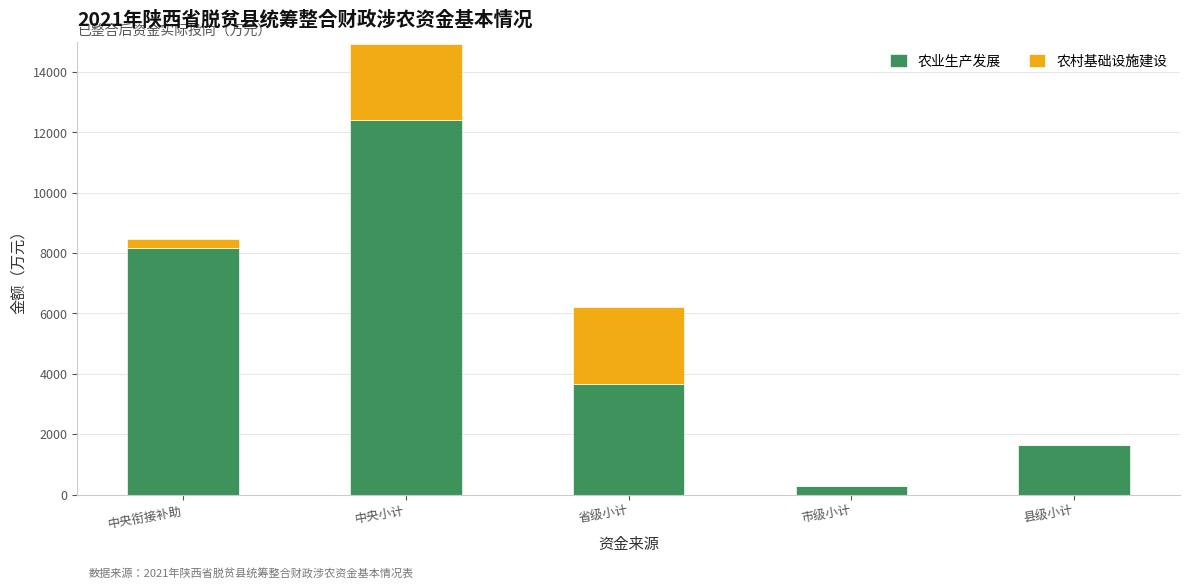

What is the highest value of the 农业生产发展 series?

12406.9